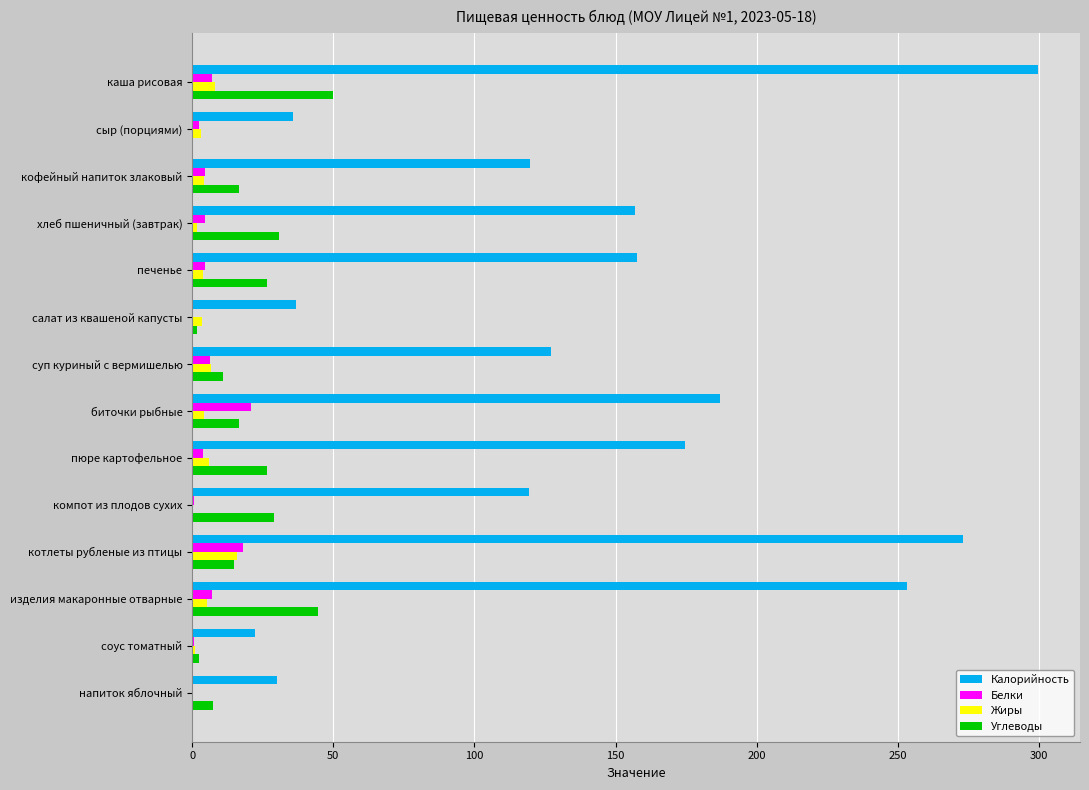

What is the maximum value for Жиры?

15.8